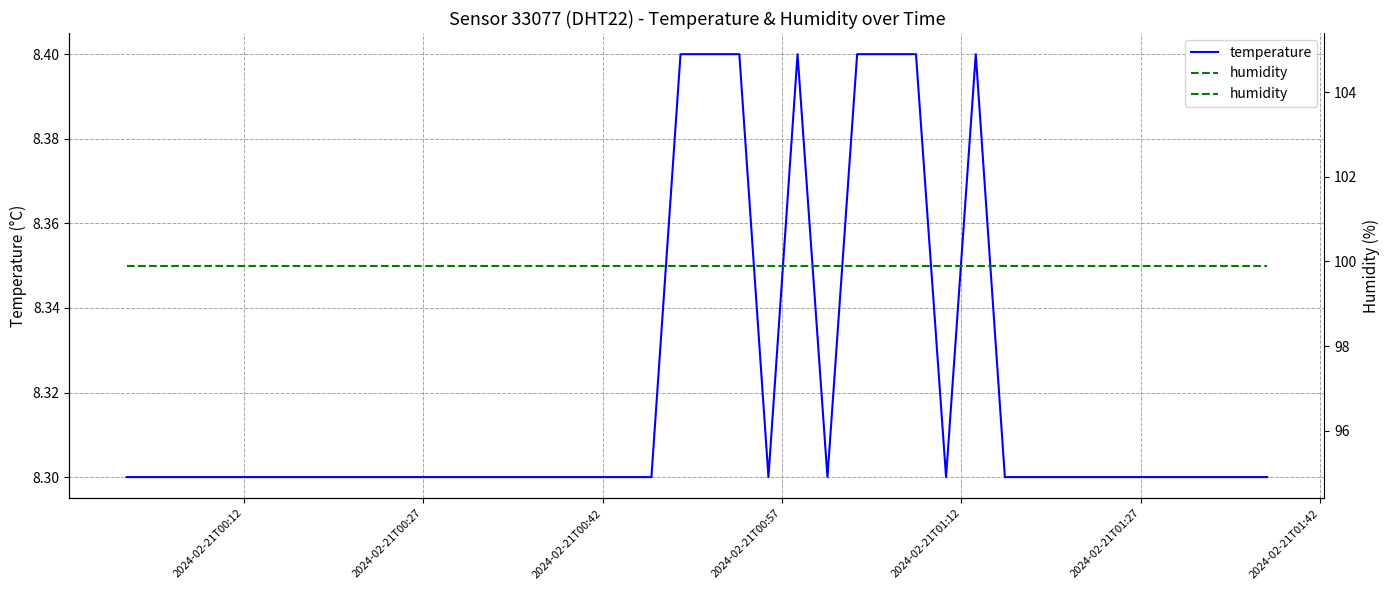

Reading right to left, extract all data points from this chart.

temperature: 8.3	8.3	8.3	8.3	8.3	8.3	8.3	8.3	8.3	8.3	8.4	8.3	8.4	8.4	8.4	8.3	8.4	8.3	8.4	8.4	8.4	8.3	8.3	8.3	8.3	8.3	8.3	8.3	8.3	8.3	8.3	8.3	8.3	8.3	8.3	8.3	8.3	8.3	8.3	8.3
humidity: 99.9	99.9	99.9	99.9	99.9	99.9	99.9	99.9	99.9	99.9	99.9	99.9	99.9	99.9	99.9	99.9	99.9	99.9	99.9	99.9	99.9	99.9	99.9	99.9	99.9	99.9	99.9	99.9	99.9	99.9	99.9	99.9	99.9	99.9	99.9	99.9	99.9	99.9	99.9	99.9